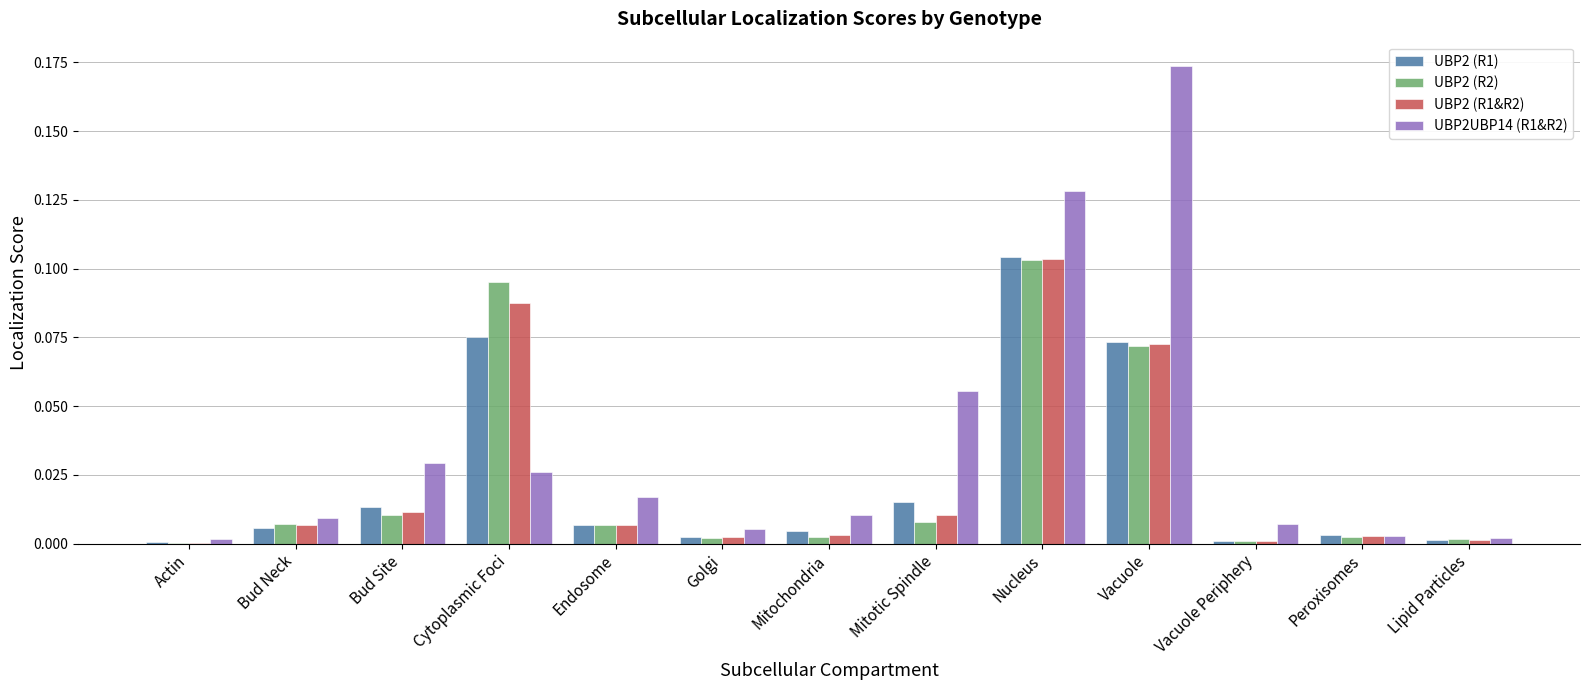

Is the value of UBP2 (R2) at Vacuole greater than the value of UBP2UBP14 (R1&R2) at Bud Site?

Yes